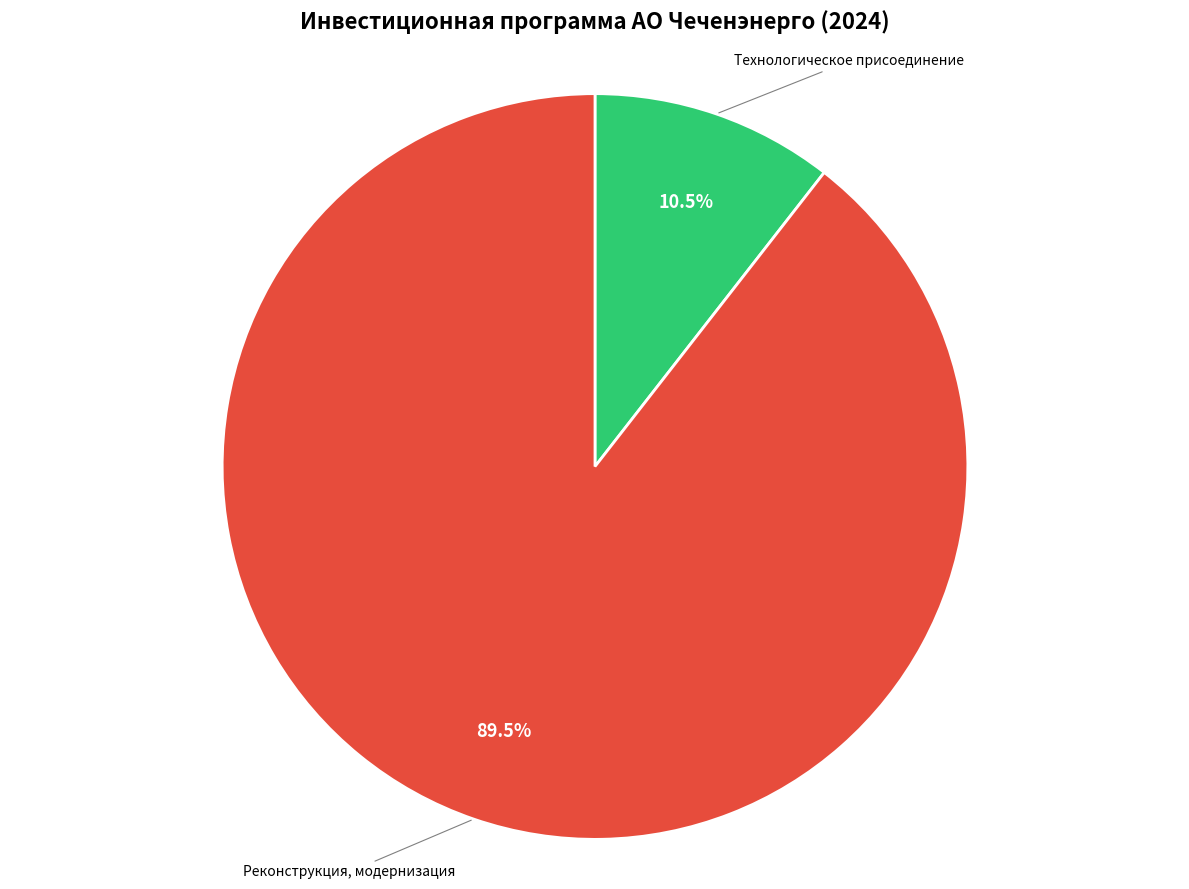

Rank the categories by value from lowest to highest.

Технологическое присоединение, Реконструкция, модернизация